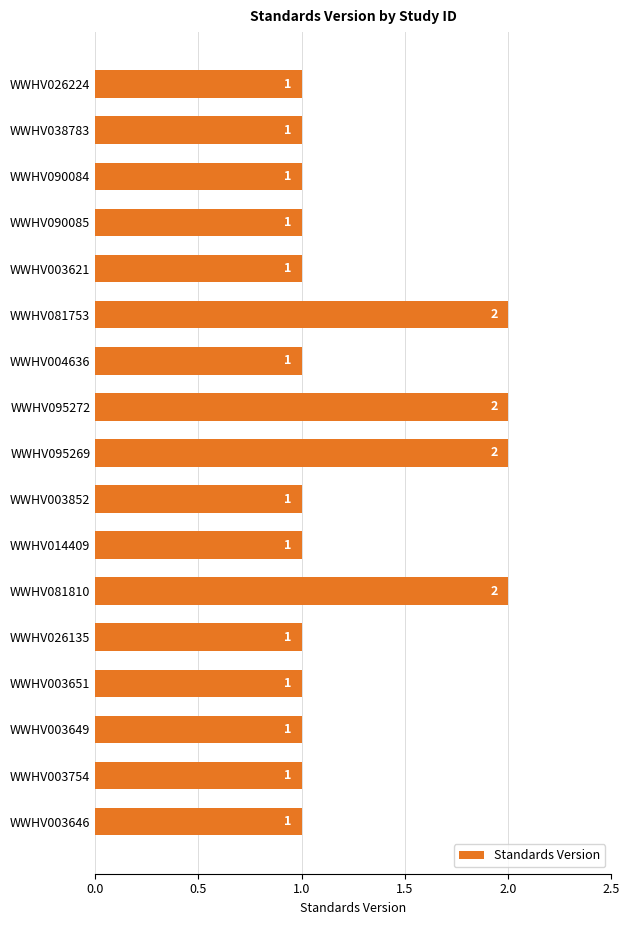

How many series are shown in this chart?

1